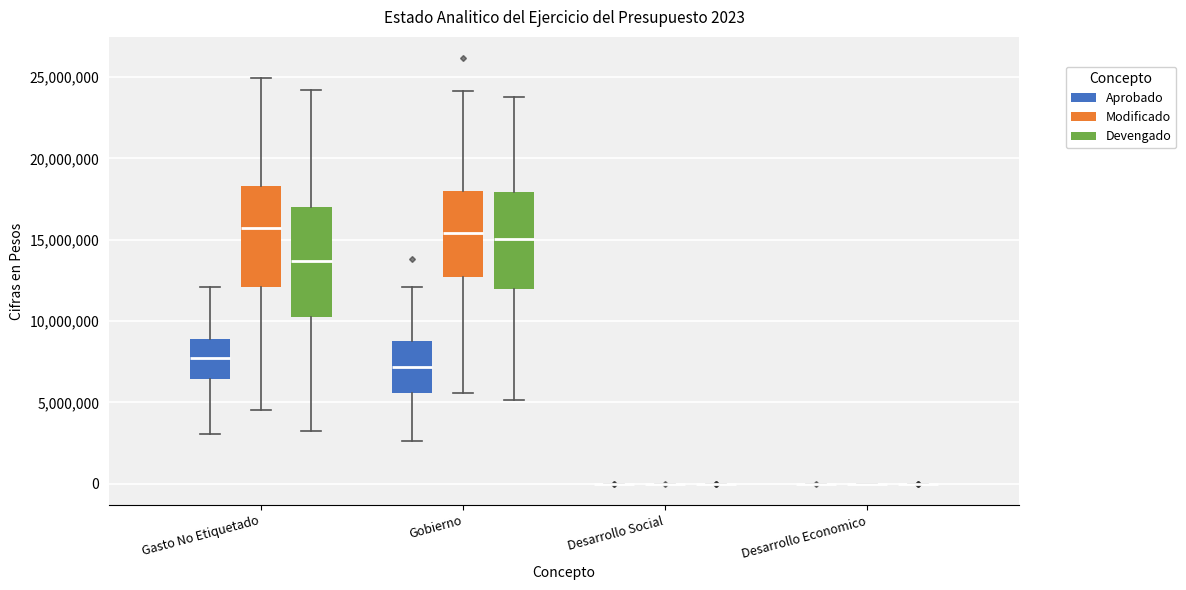

Which box is the tallest, from its lower edge to its upper edge?

Gasto No Etiquetado (Devengado)